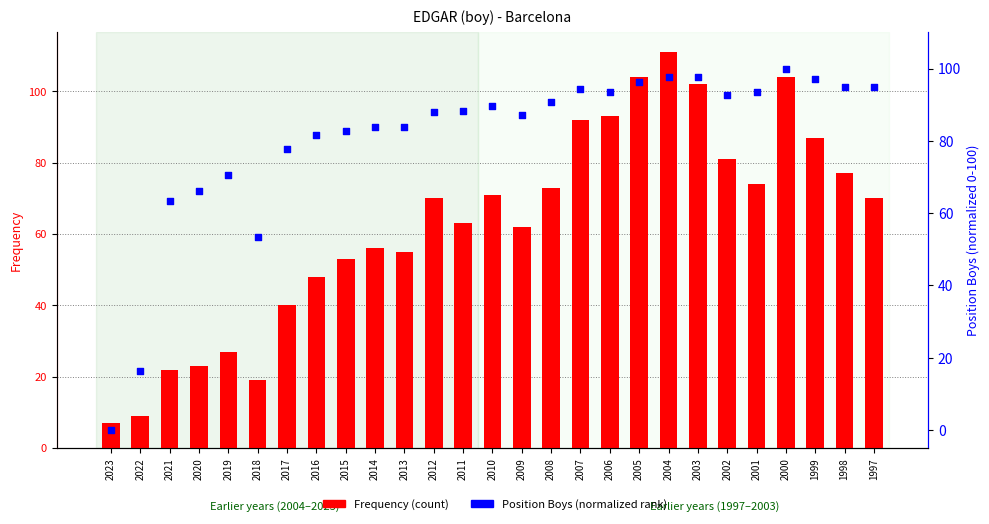

At which category is the sum across all series the highest?

2004